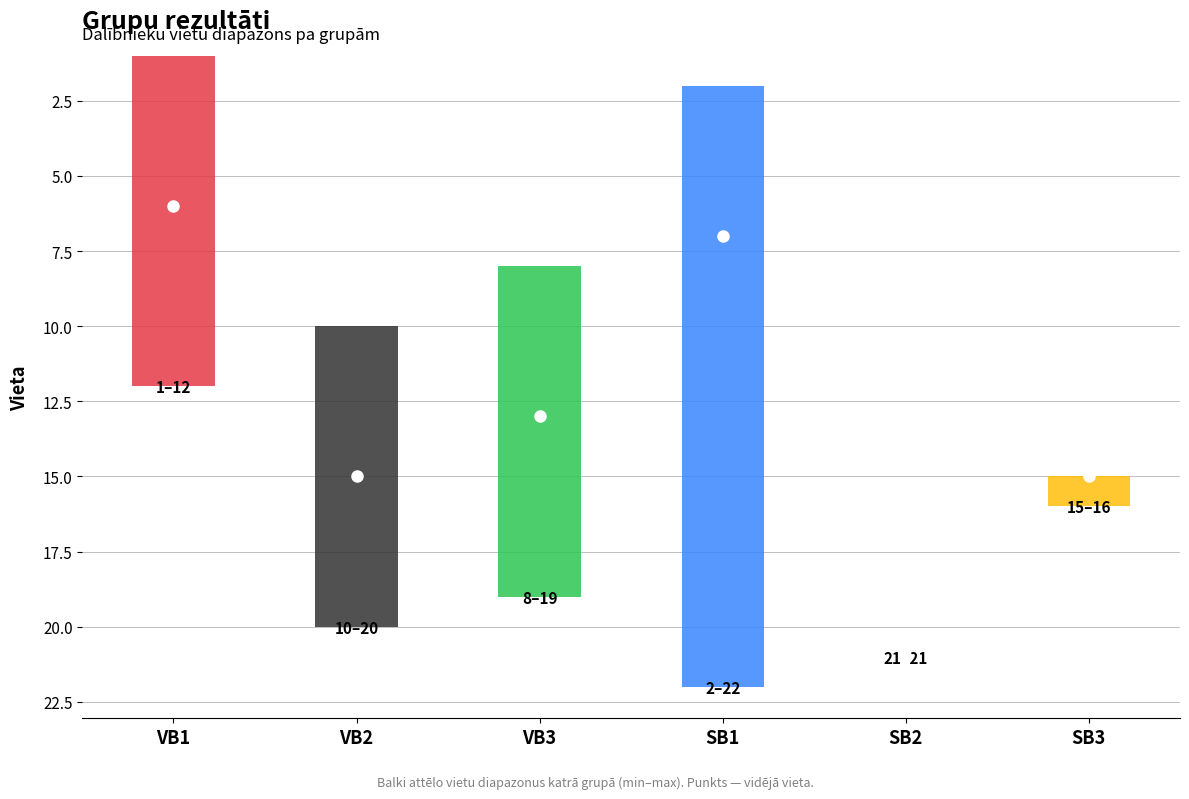

Which has a higher value, VB2 or SB3?

VB2